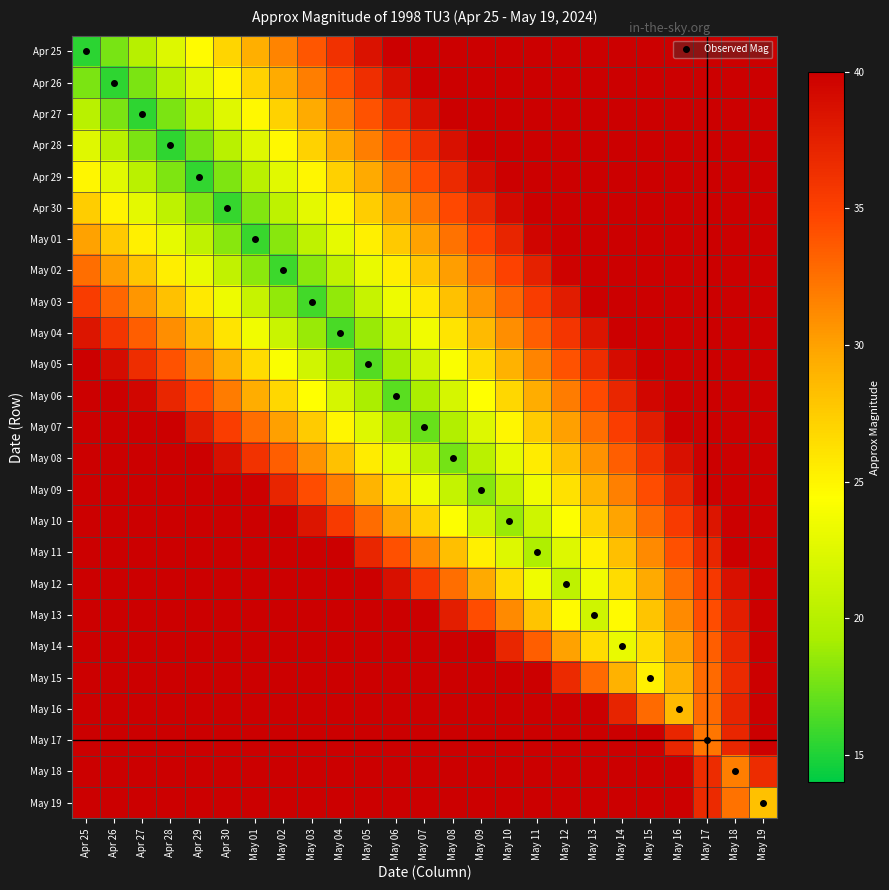

Rank the series at Apr 27 from highest to lowest value.

May 18, May 17, May 19, May 16, May 15, May 14, May 13, May 12, May 11, May 10, May 09, May 08, May 07, May 06, May 05, May 04, May 03, May 02, May 01, Apr 30, Apr 29, Apr 25, Apr 26, Apr 28, Apr 27